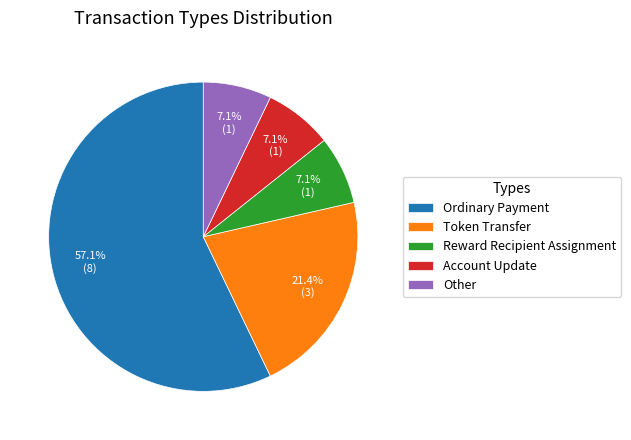

Combined, what portion of the pie is Account Update and Ordinary Payment?

64.3%